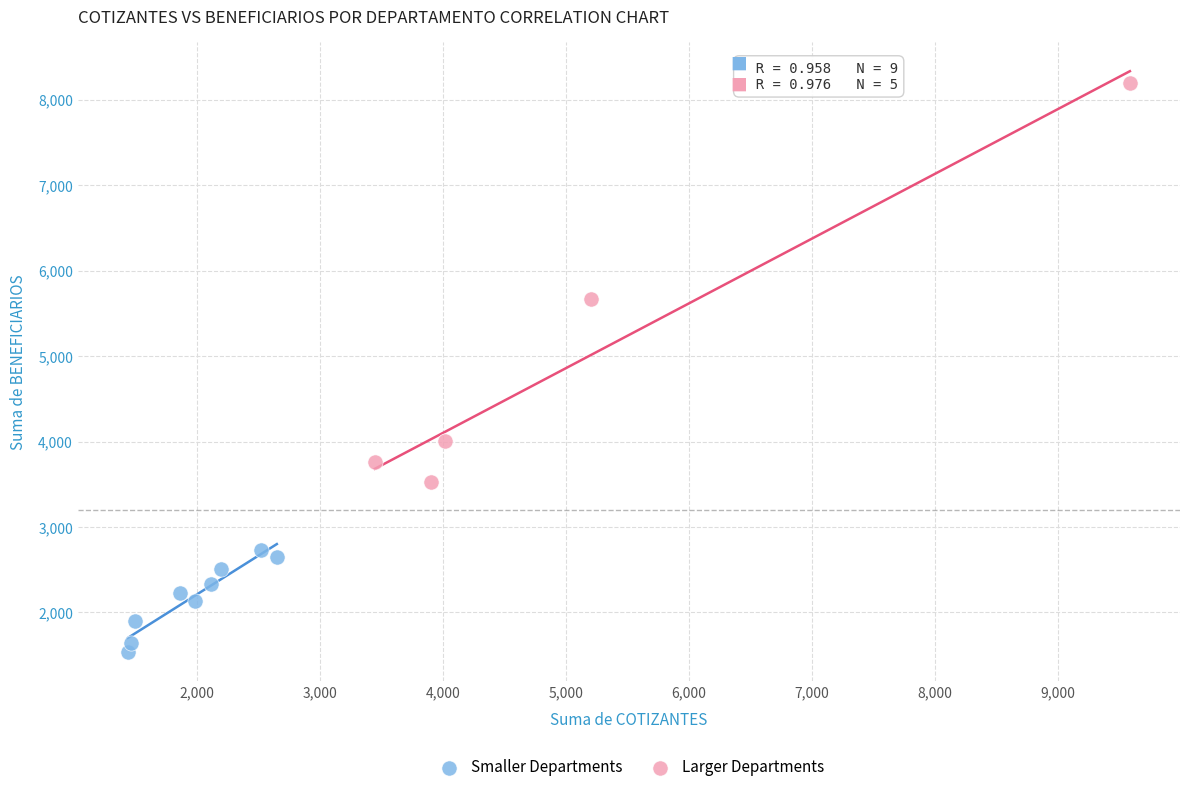

Which series has the widest spread of Y values?

Larger Departments